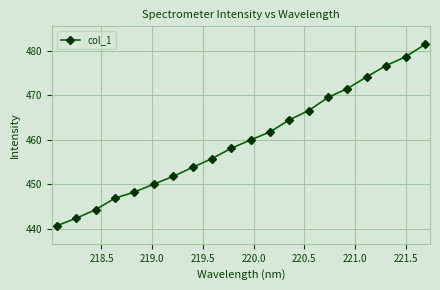

What is the smallest value displayed?

440.7